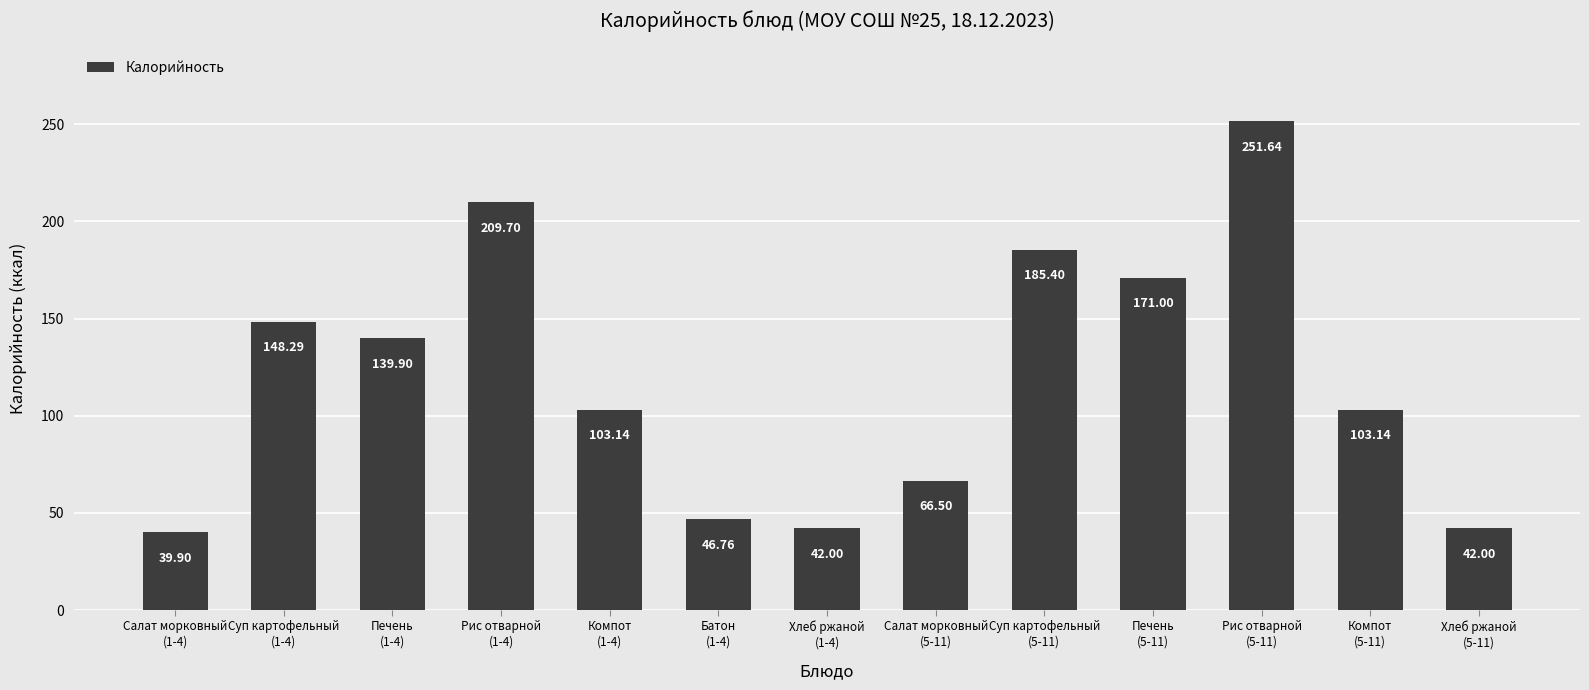

Approximately how many times larger is the value at Печень
(1-4) compared to Рис отварной
(1-4)?

0.7